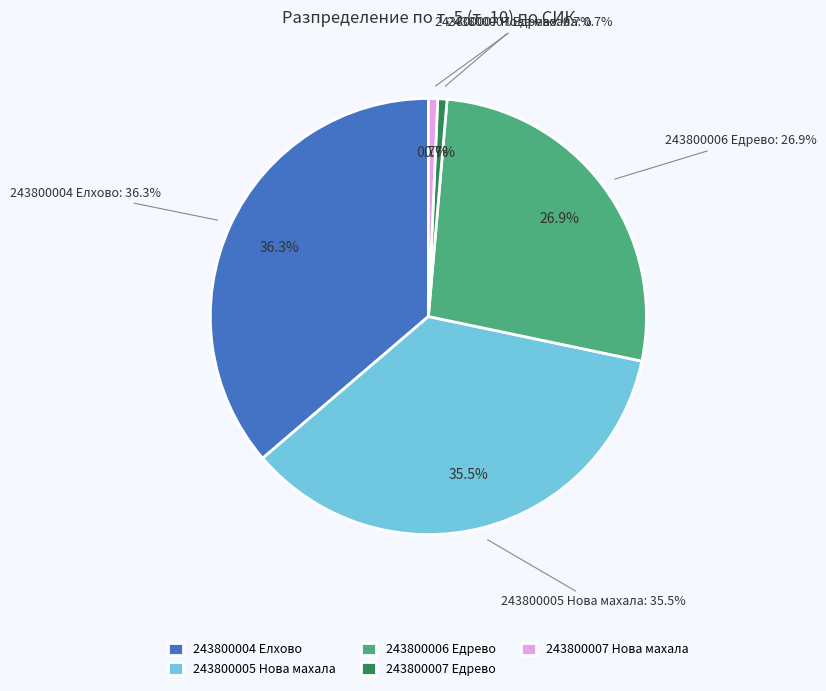

Which has a higher value, 243800004 Елхово or 243800005 Нова махала?

243800004 Елхово